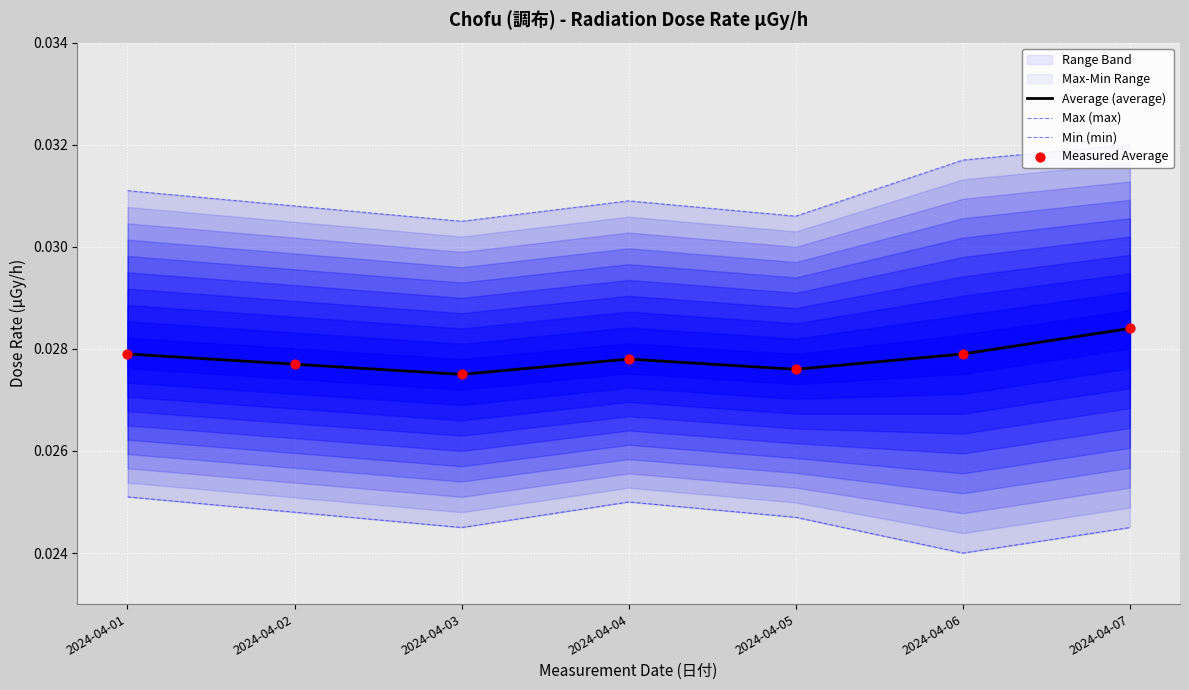

Which series contains the lowest Y value?

Min (min)